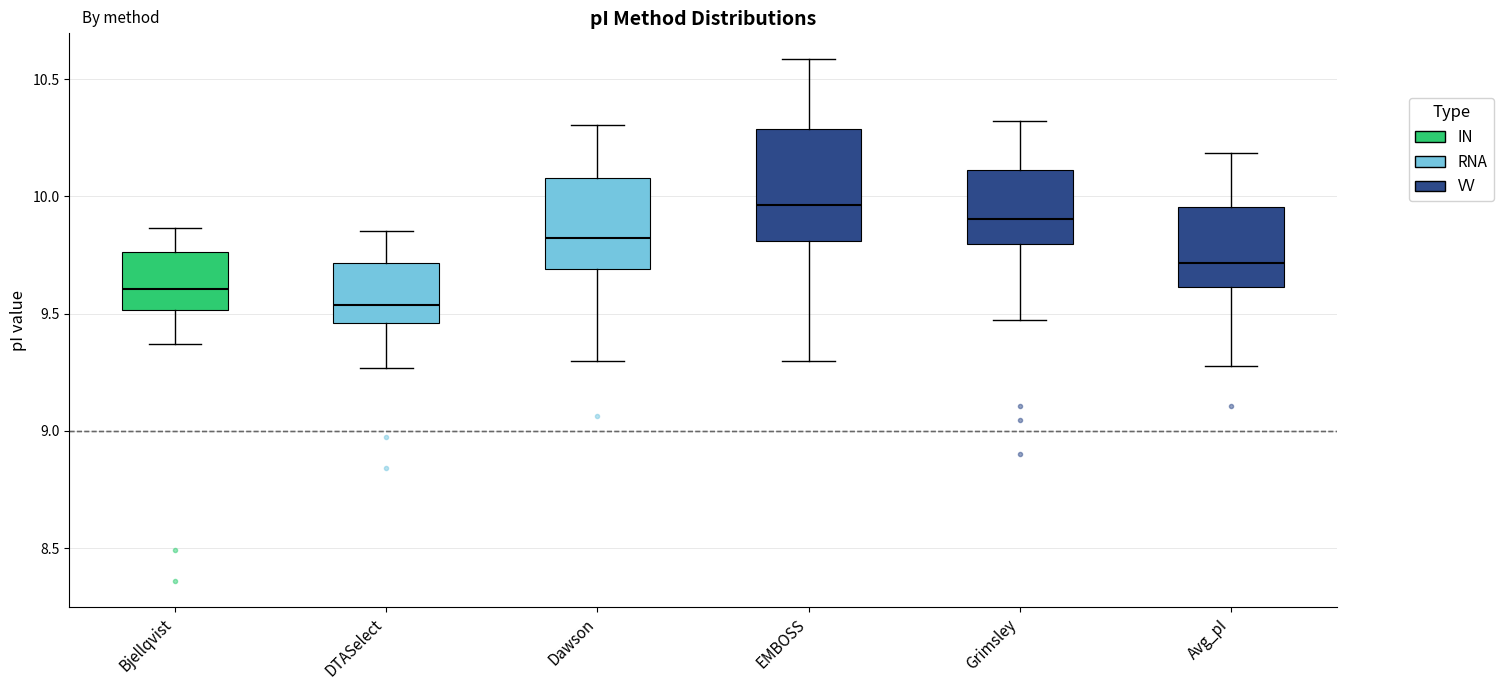

Where does the lower whisker of the box for Avg_pI end on the y-axis? The values are not printed on the chart, so give them approximately, as read against the axis.

9.30